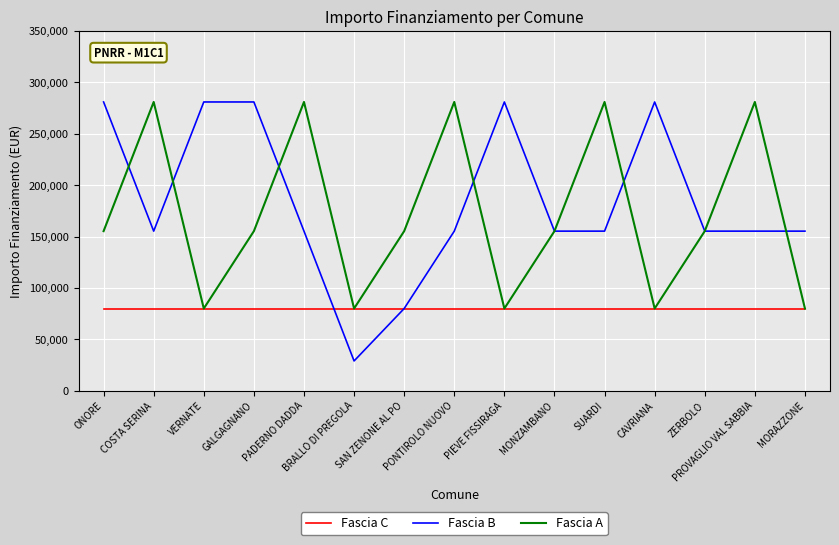

What is the maximum value for Fascia B?

280932